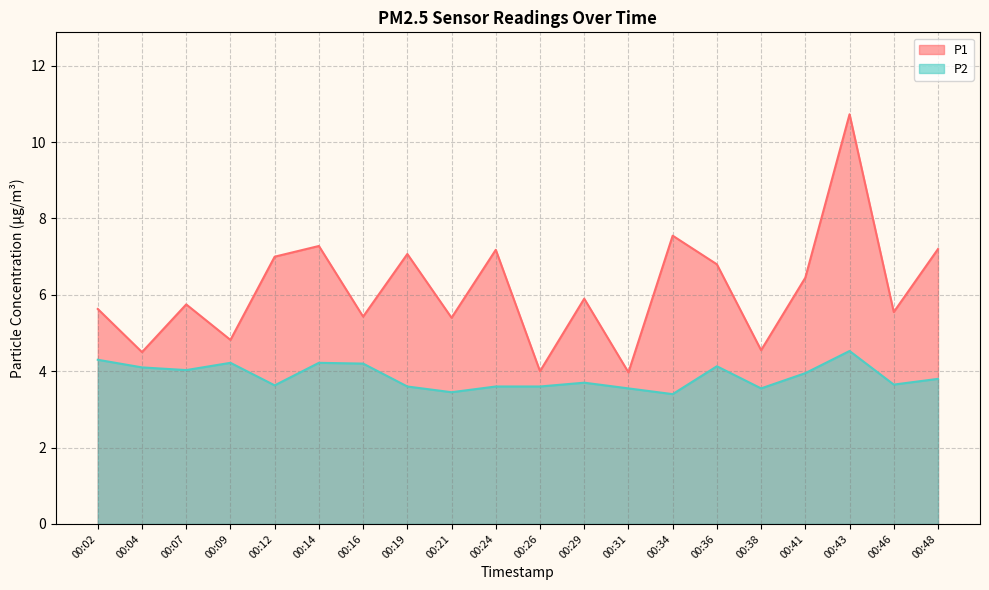

The value of P2 at 00:48 is 0.9. True or false?

False